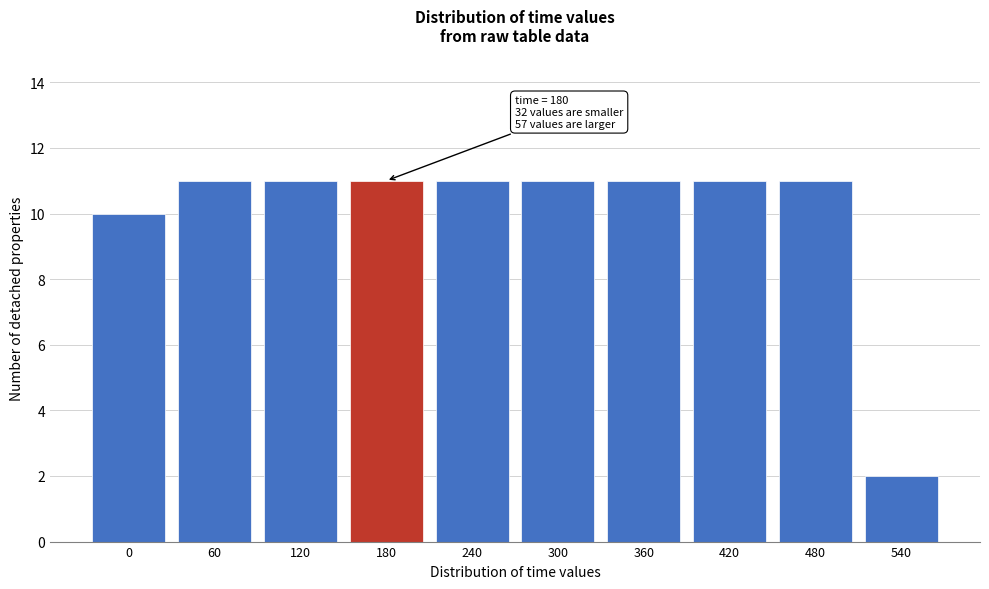

Reading left to right, extract all data points from this chart.

10	11	11	11	11	11	11	11	11	2